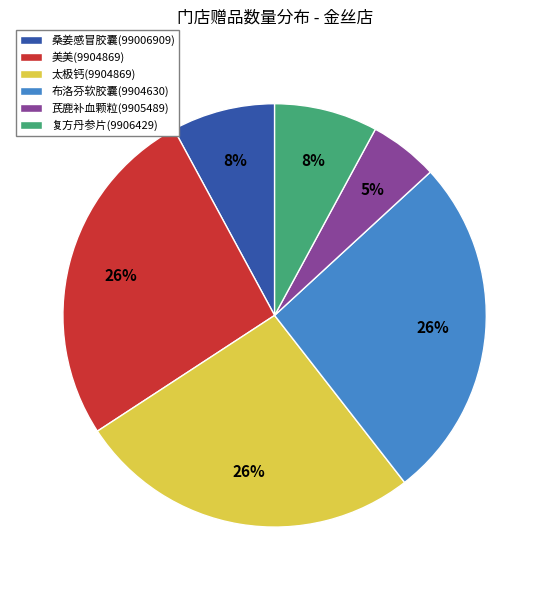

To the nearest percent, what is the difference between the largest and smallest slice percentages?

21%